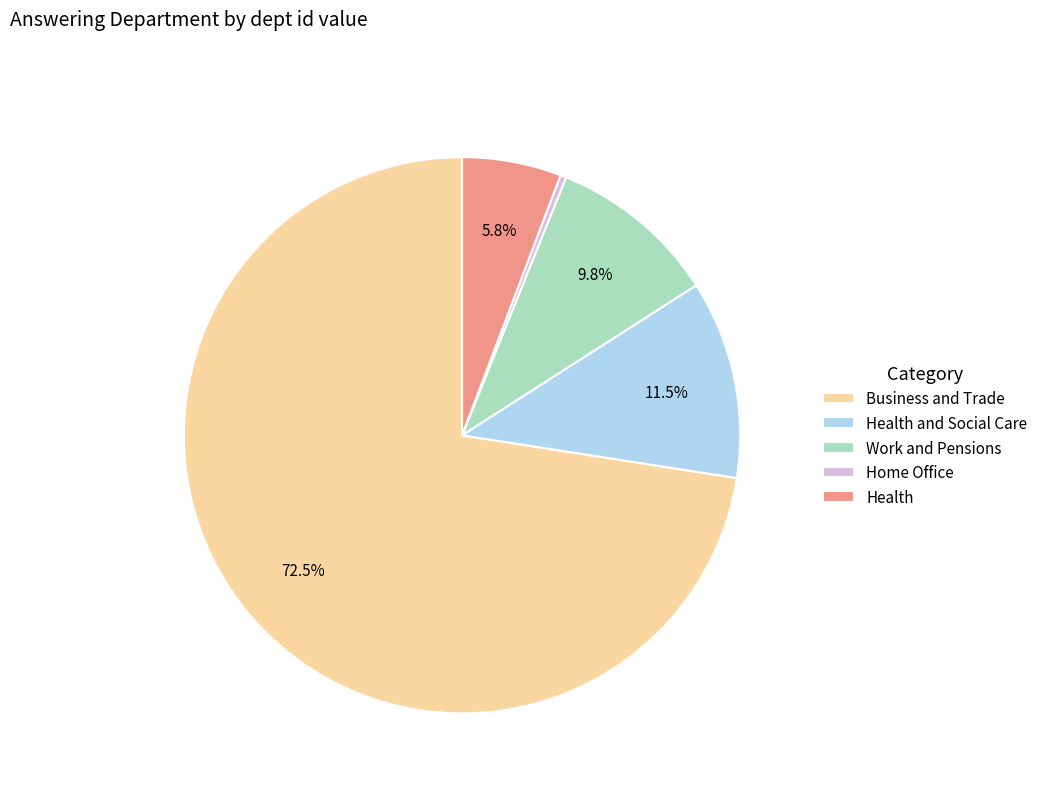

Which has a higher value, Work and Pensions or Home Office?

Work and Pensions